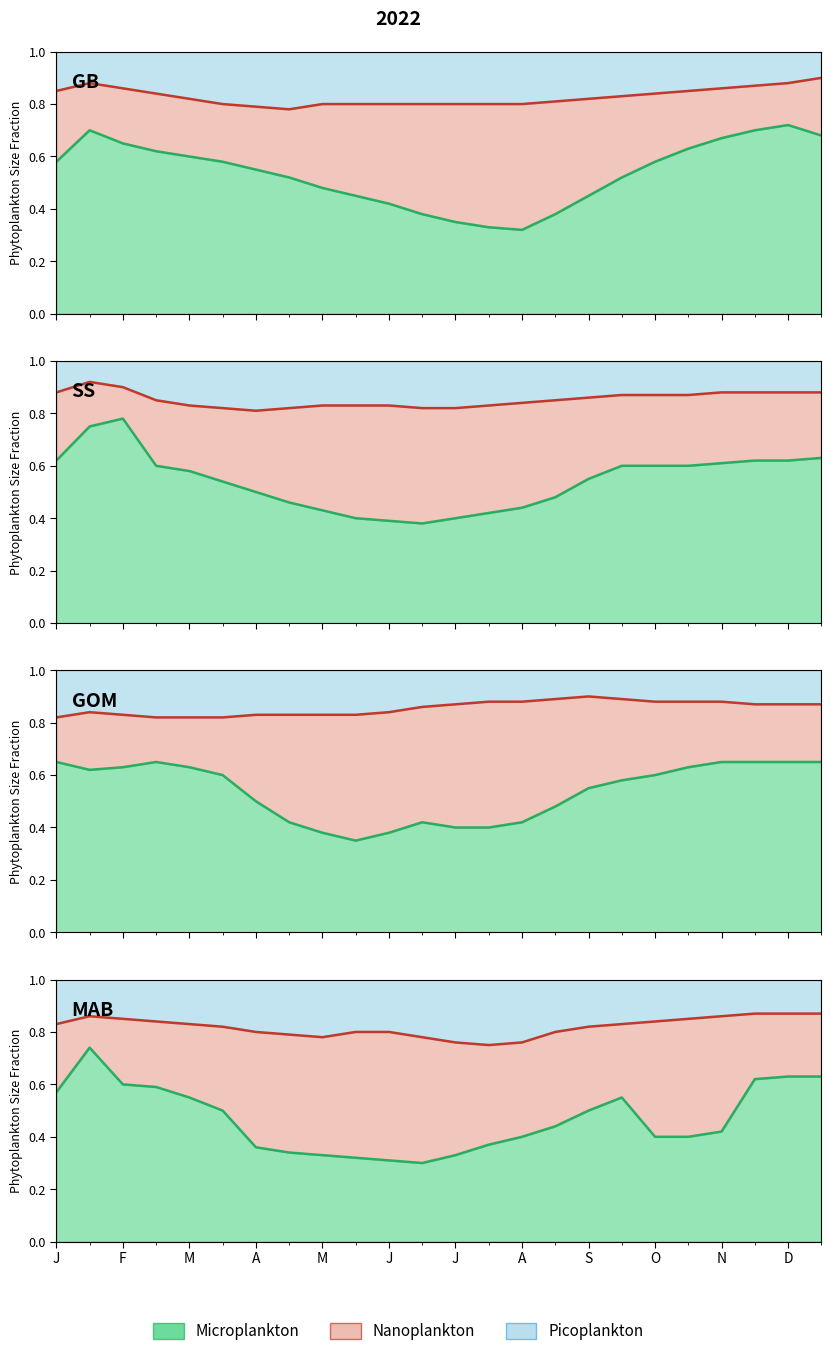

True or false: Nanoplankton and Microplankton cross at least once.

False